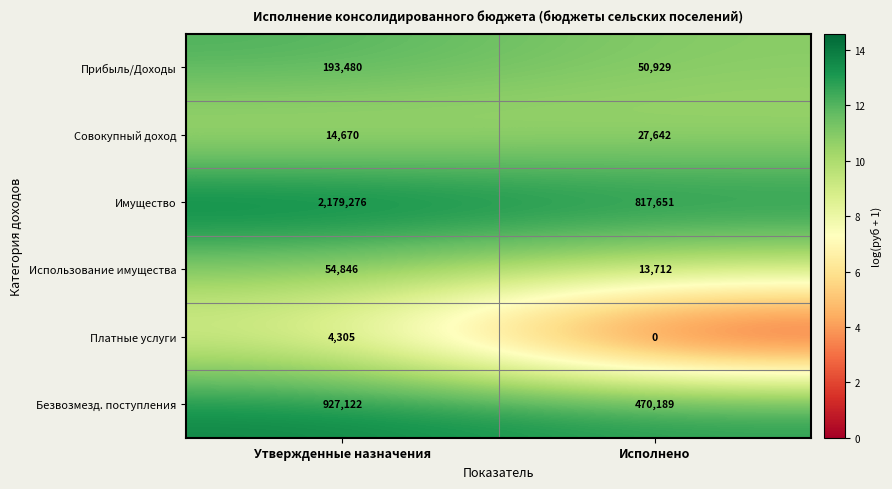

The value of Имущество at Утвержденные назначения is 3434663. True or false?

False